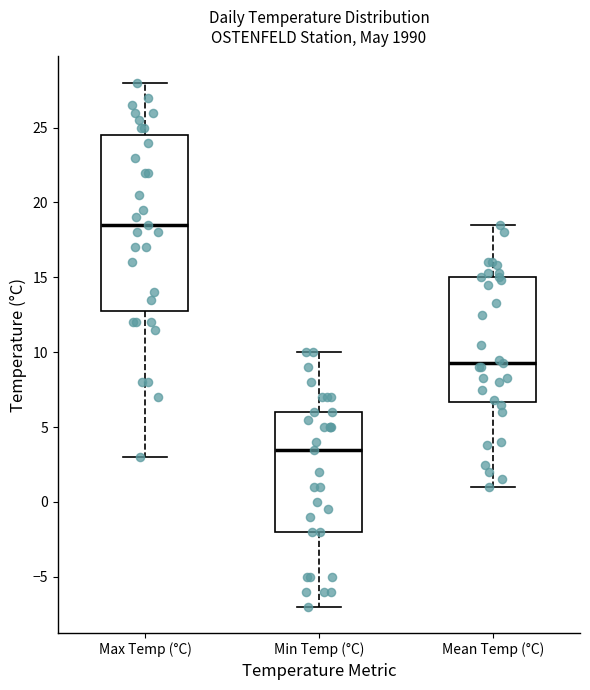

Where does the upper whisker of the box for Min Temp (°C) end on the y-axis? The values are not printed on the chart, so give them approximately, as read against the axis.

10.0